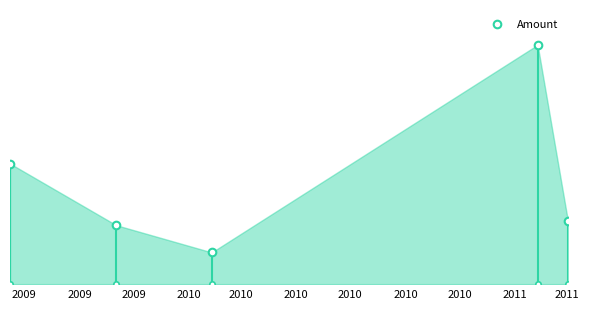

Approximately how many times larger is the value at 2009 compared to 2009?

3.8